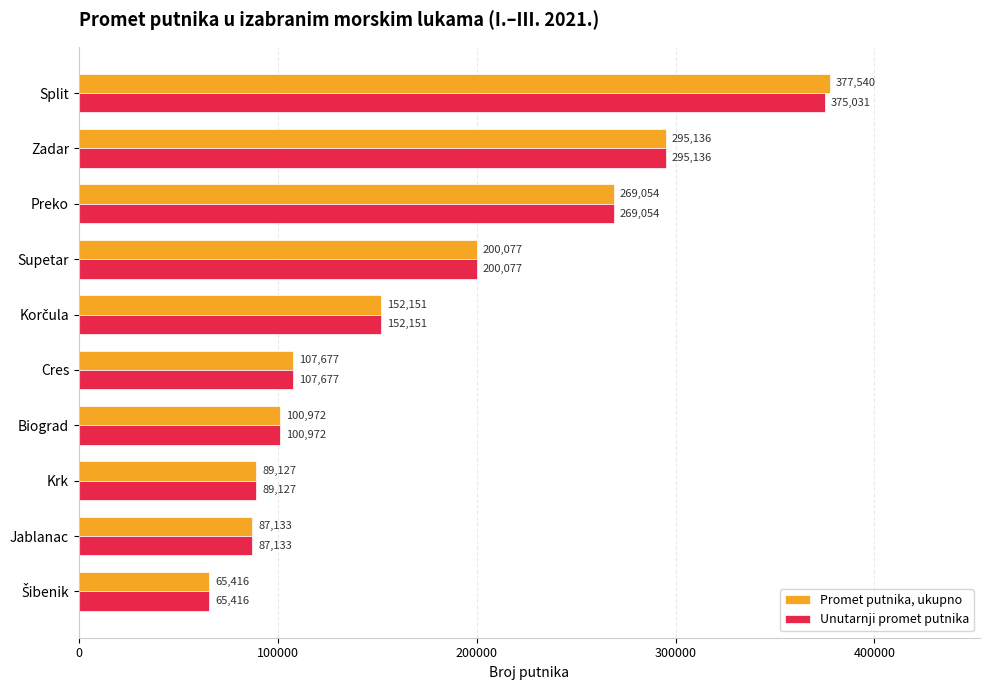

What is the greatest value displayed?

377540